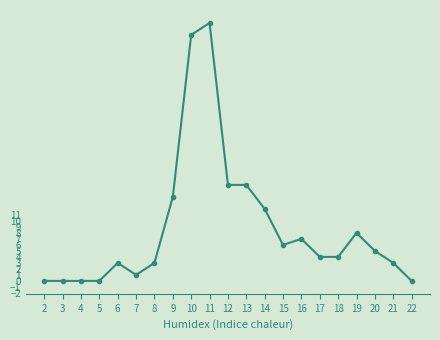

How many lines are shown in the chart?

1